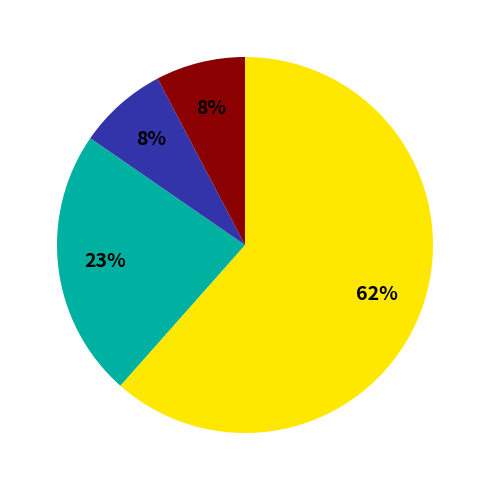

Is there a majority slice in this chart?

Yes